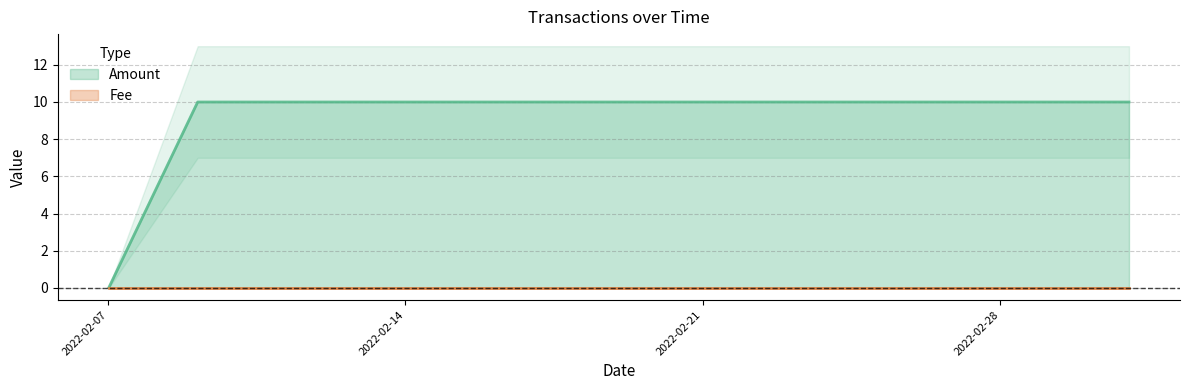

Between 2022-02-07 00:23:59 and 2022-02-09 02:37:35, which is larger?

2022-02-09 02:37:35